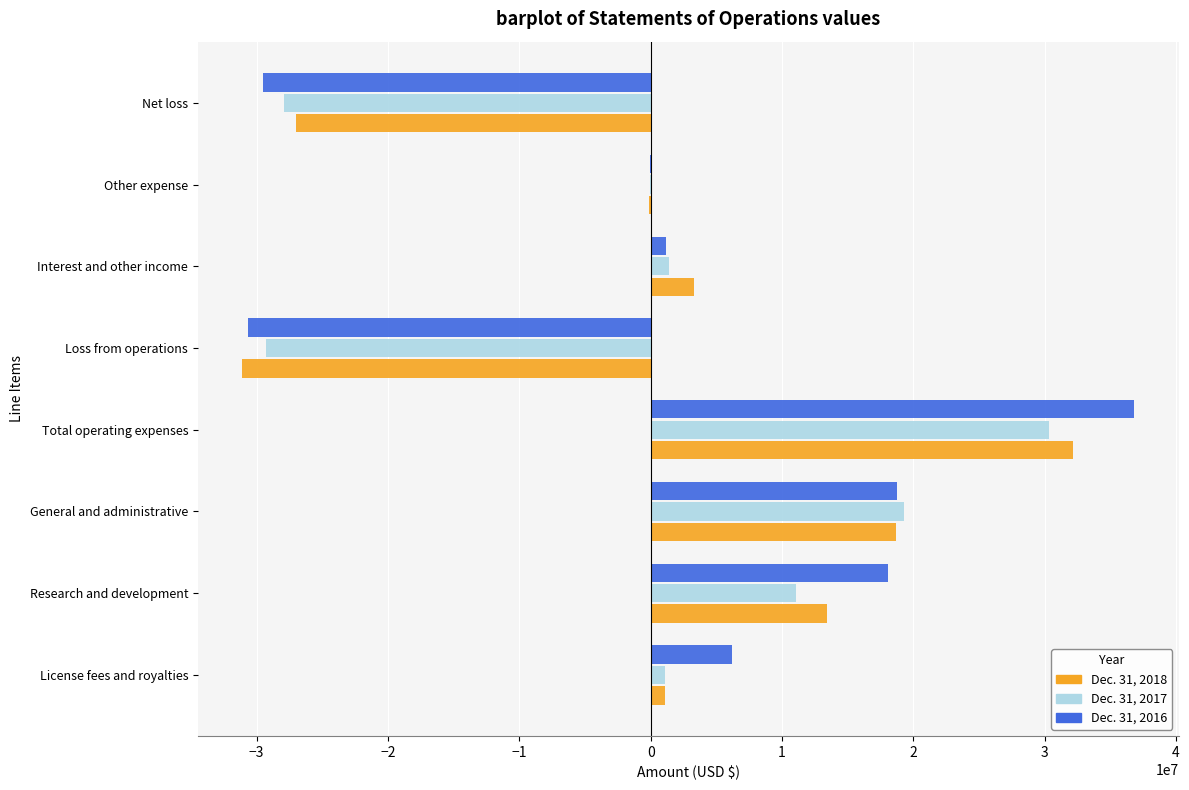

Is it true that Dec. 31, 2017 equals 6607361 at Total operating expenses?

False